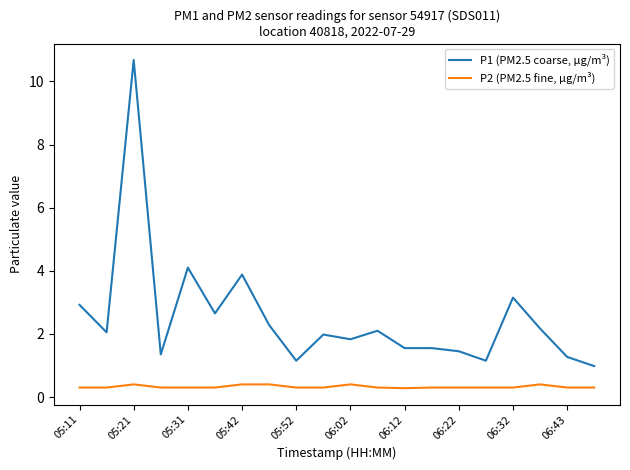

List the series in order of their overall mean, highest first.

P1 (PM2.5 coarse, µg/m³), P2 (PM2.5 fine, µg/m³)